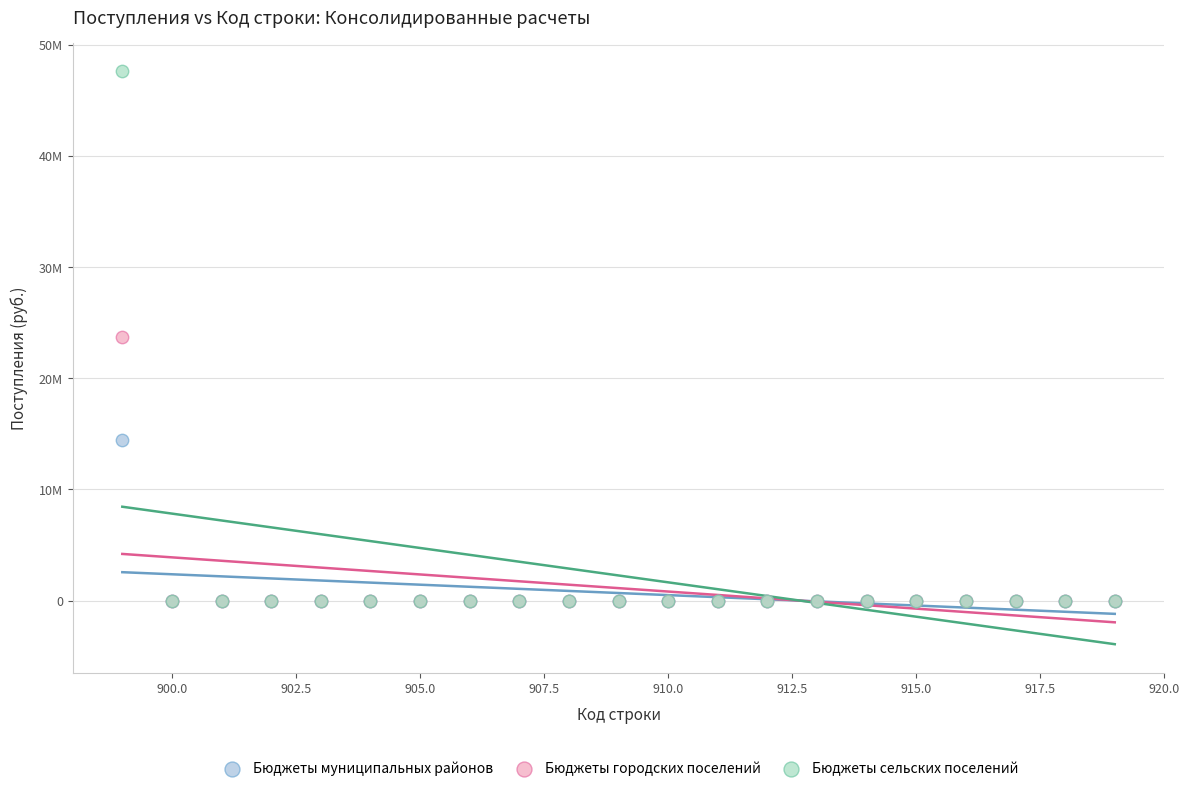

What are all the series names shown in the legend?

Бюджеты муниципальных районов, Бюджеты городских поселений, Бюджеты сельских поселений